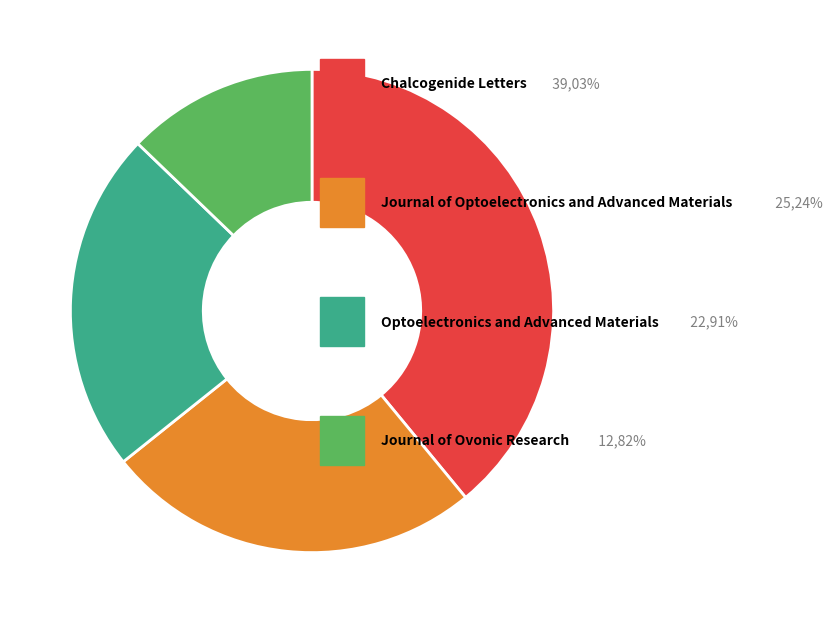

Is there any slice that represents more than half of the pie?

No